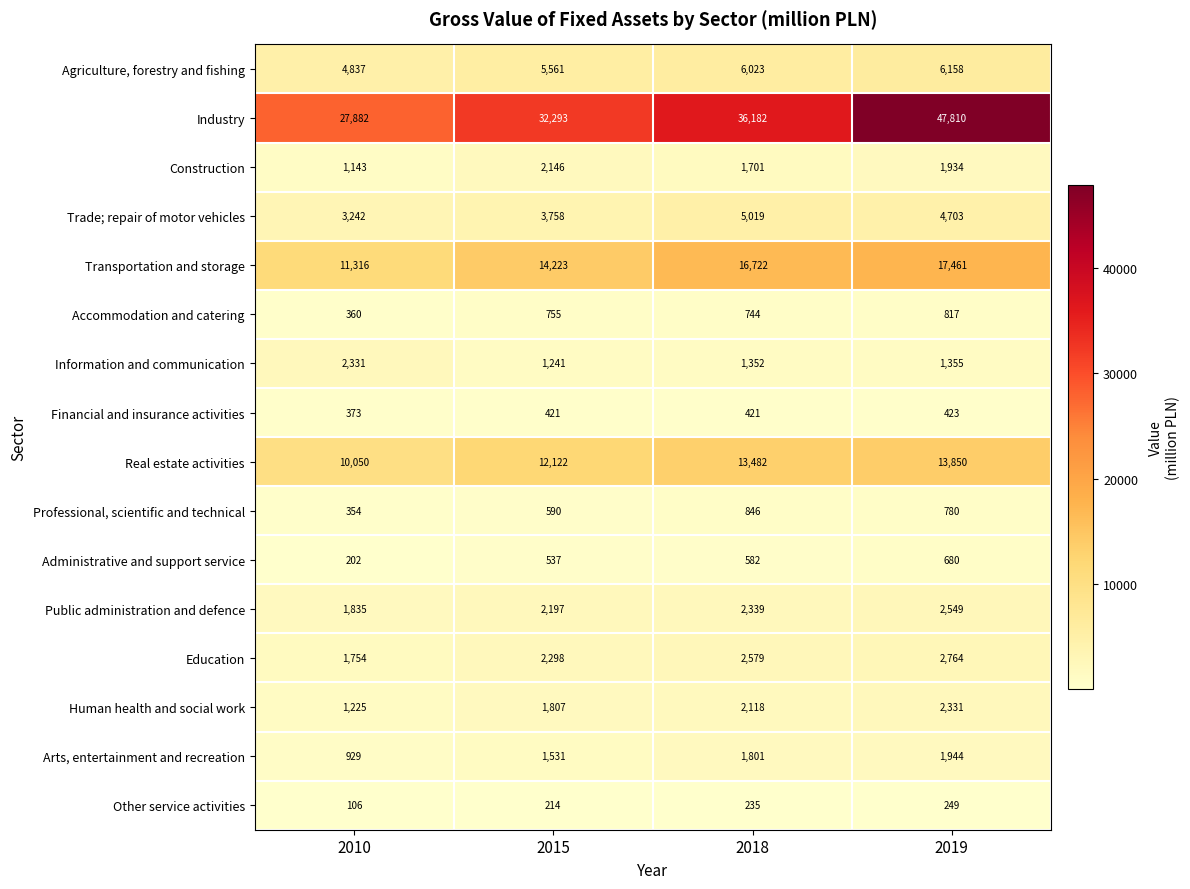

What is the difference between the Construction values at 2019 and 2018?

233